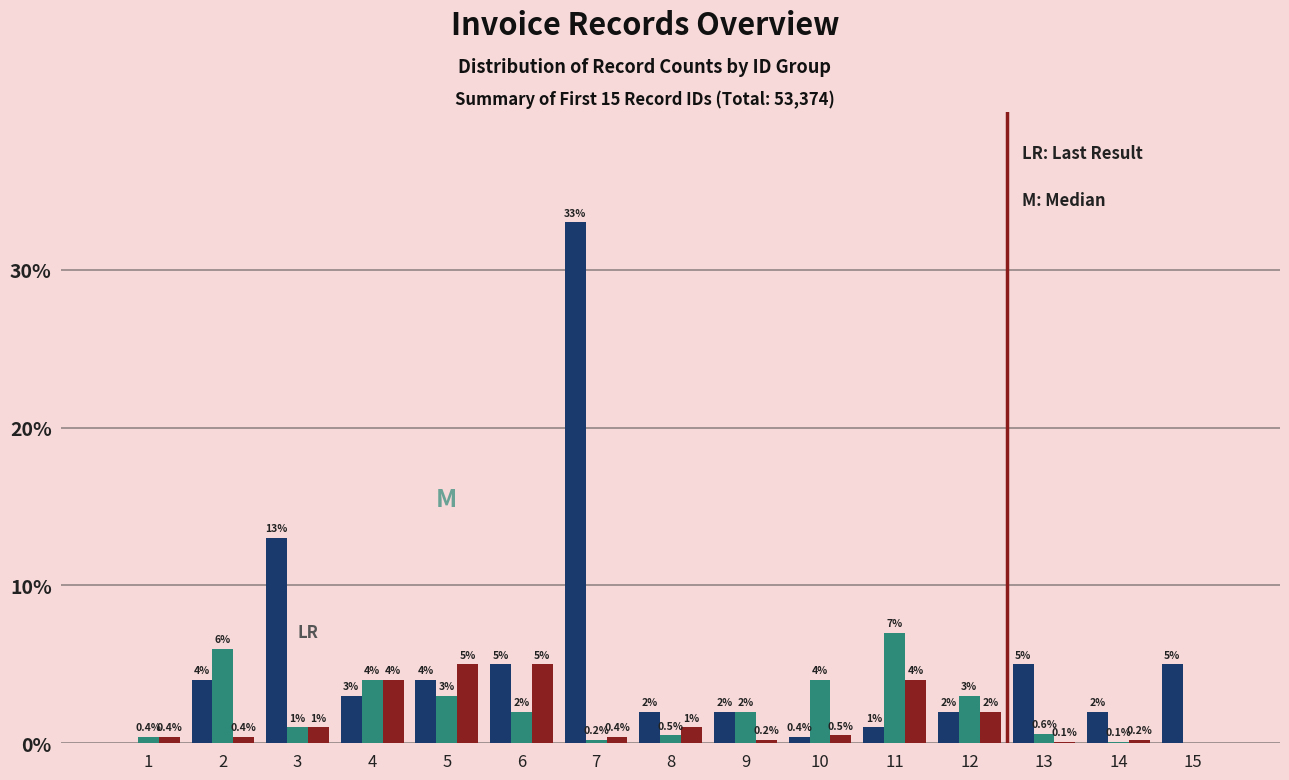

At which category is the sum across all series the highest?

7